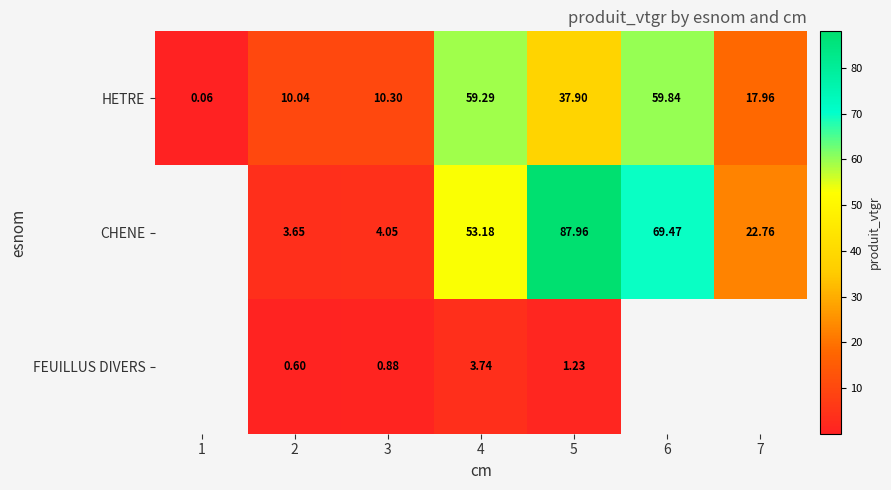

The CHENE series shows 6.1 at 2. True or false?

False